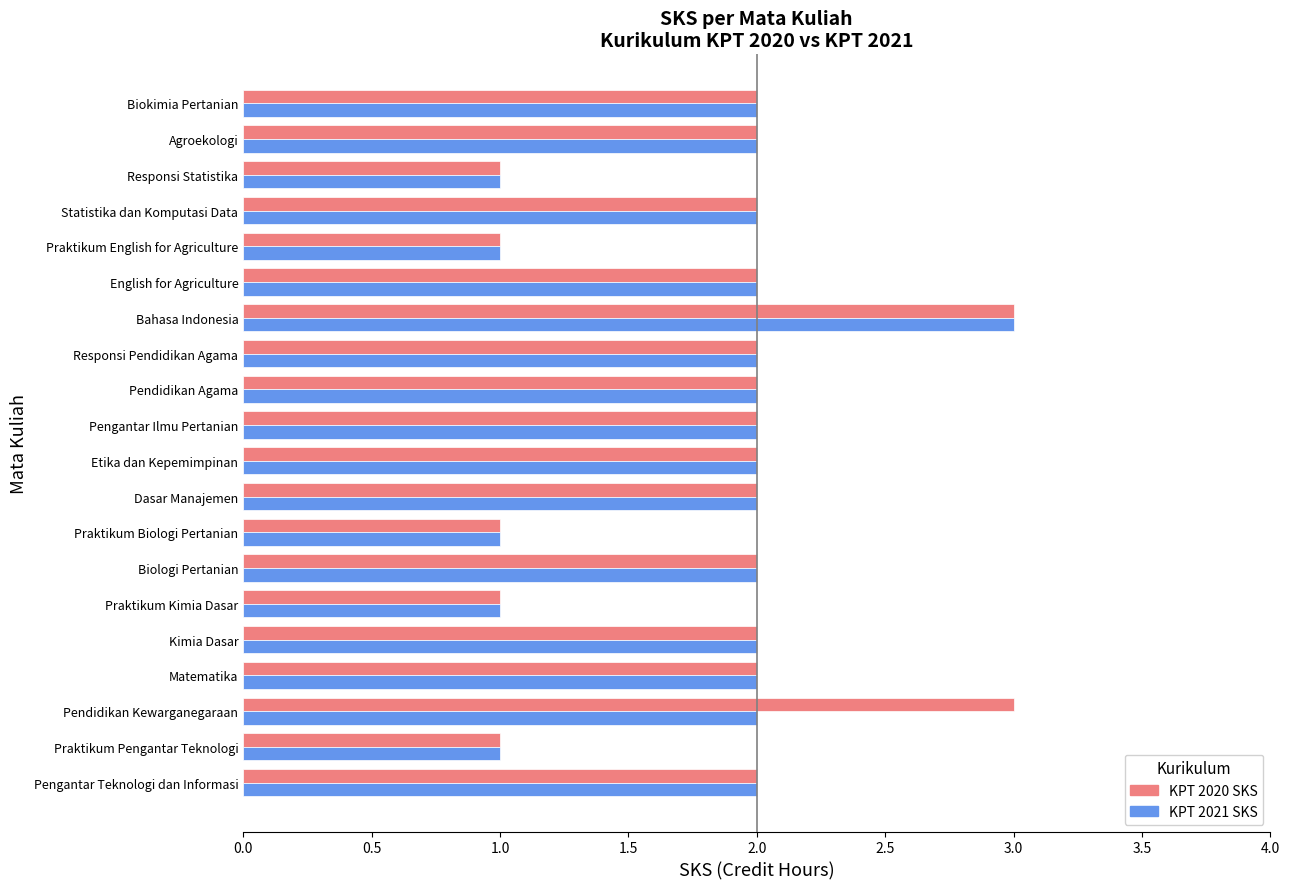

Is it true that KPT 2020 SKS equals 3 at Bahasa Indonesia?

True